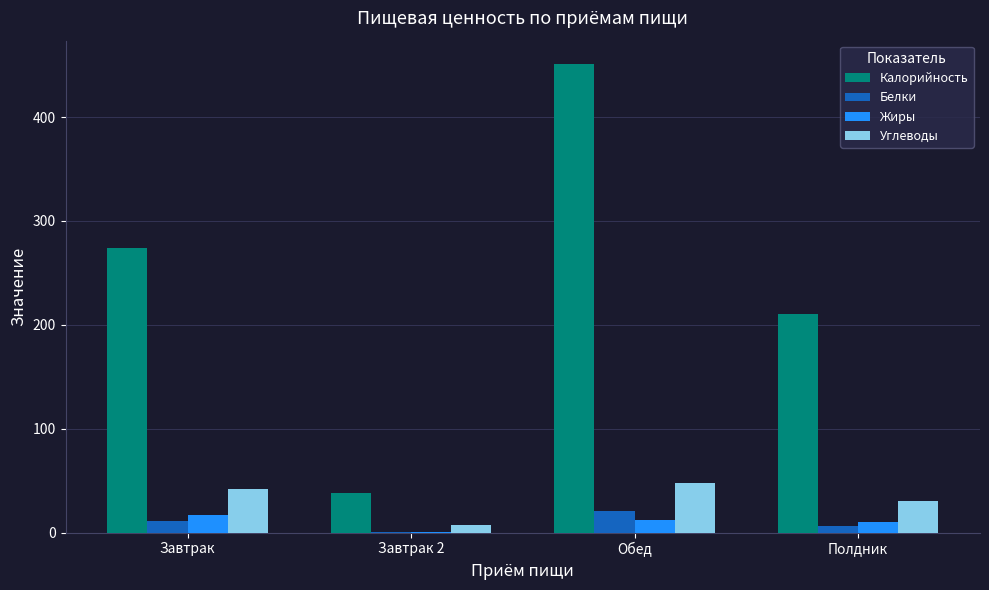

Between Обед and Полдник, which series saw the biggest shift?

Калорийность